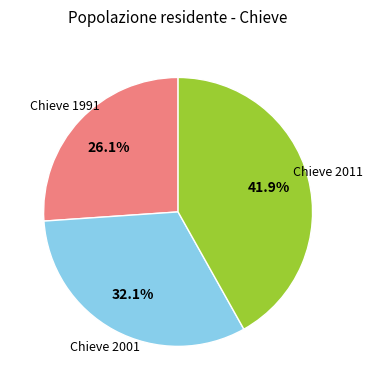

Is there any slice that represents more than half of the pie?

No